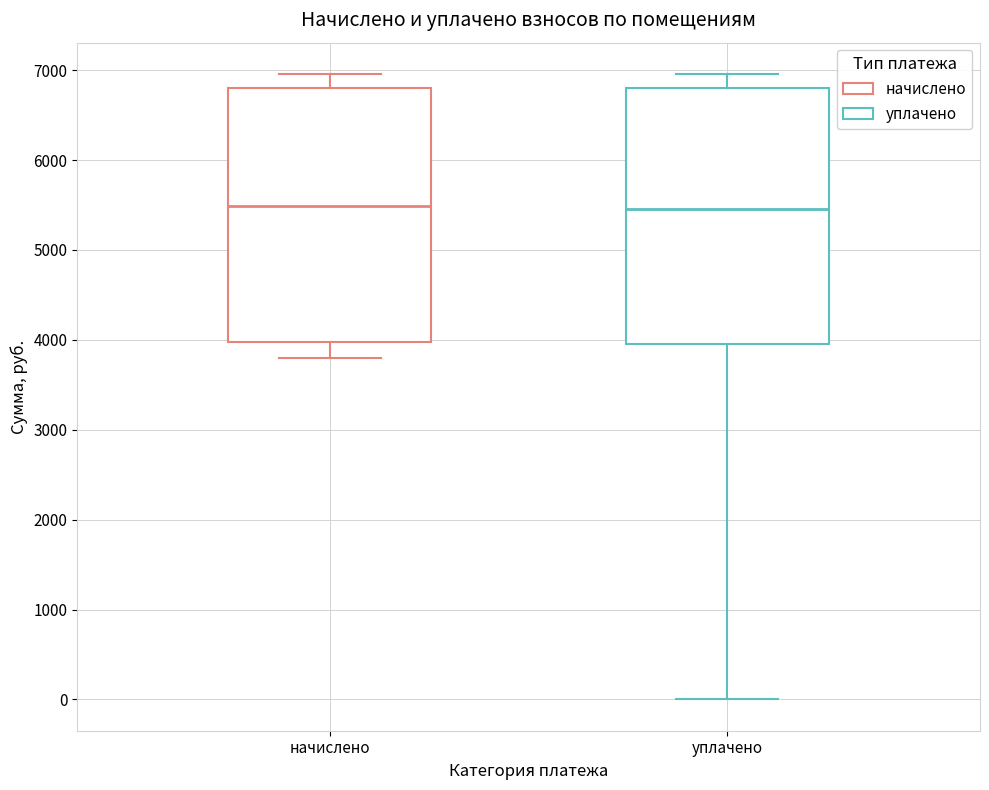

Reading left to right, read every box against the y-axis: the position of its median line, the range the box covers, and the ends of its whiskers. The values are not printed on the chart, so give them approximately, as read against the axis.

начислено: median 5500, box 4000 to 6800, whiskers 3800 to 7000
уплачено: median 5500, box 4000 to 6800, whiskers 0 to 7000